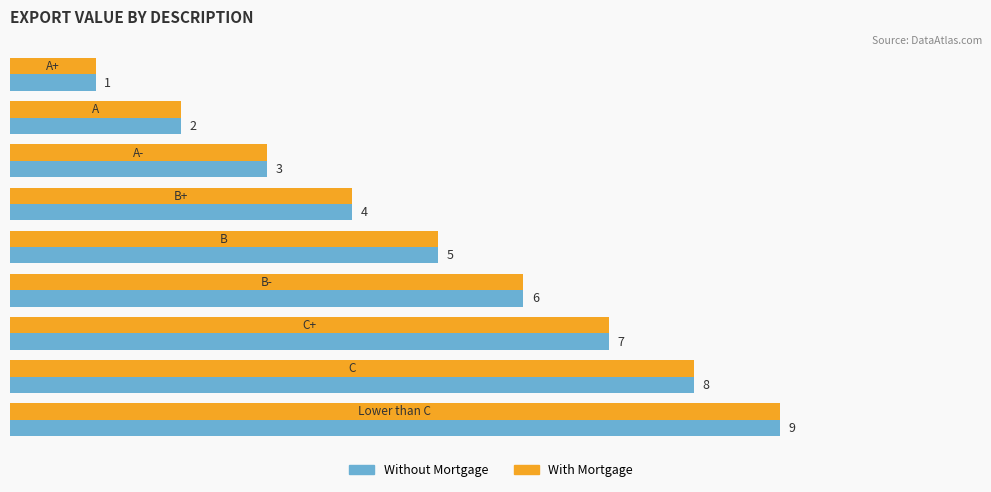

What is the value of the Without Mortgage bar at the 2nd from the left?

2